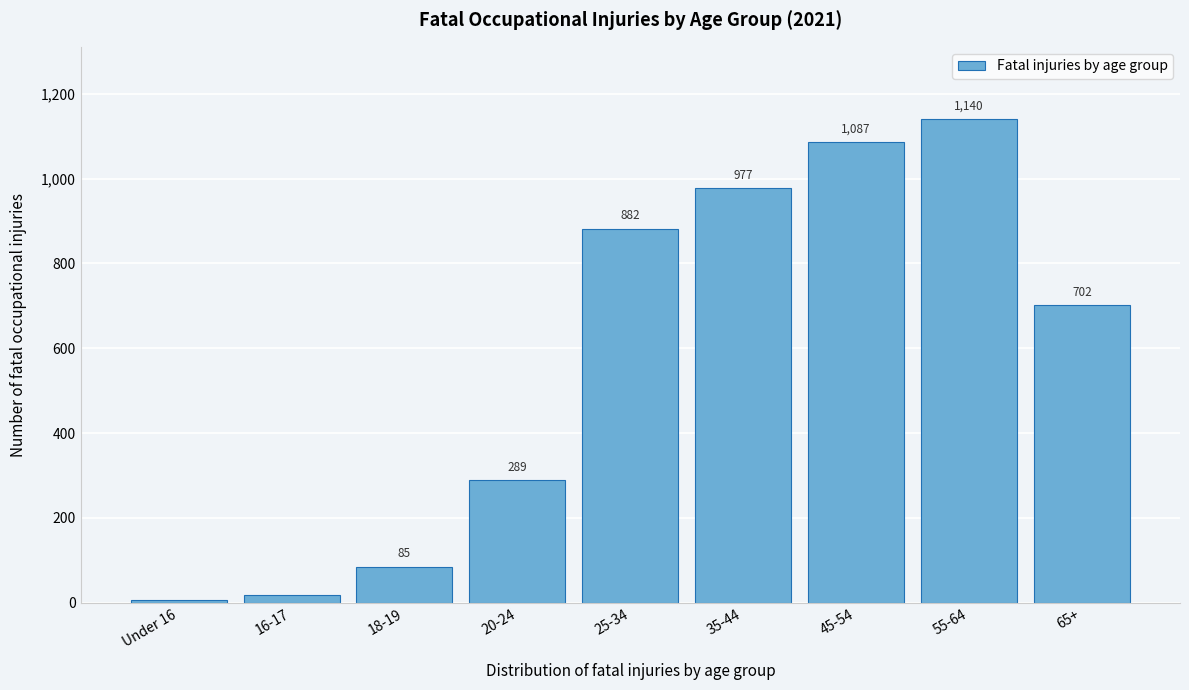

Reading left to right, transcribe all the data shown in this chart.

Under 16=7	16-17=17	18-19=85	20-24=289	25-34=882	35-44=977	45-54=1087	55-64=1140	65+=702